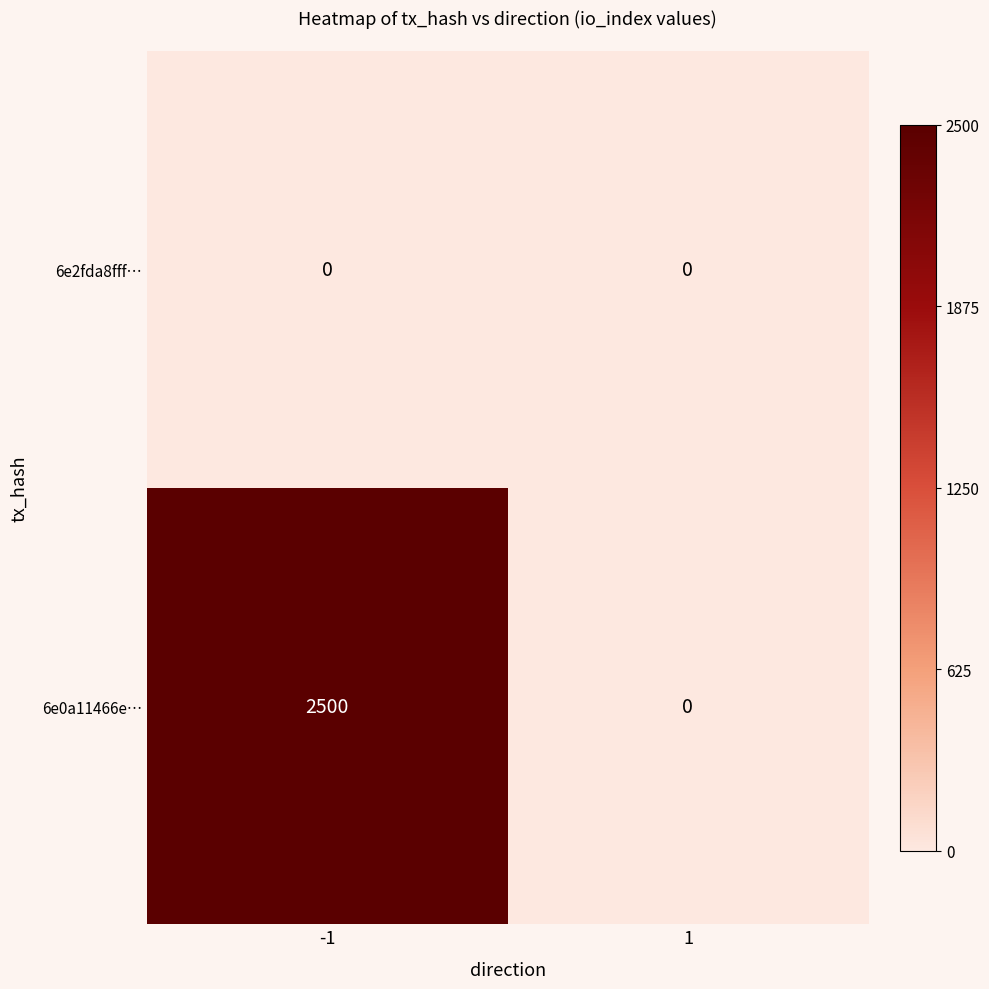

Rank the series by their maximum value, from lowest to highest.

6e2fda8fff…, 6e0a11466e…